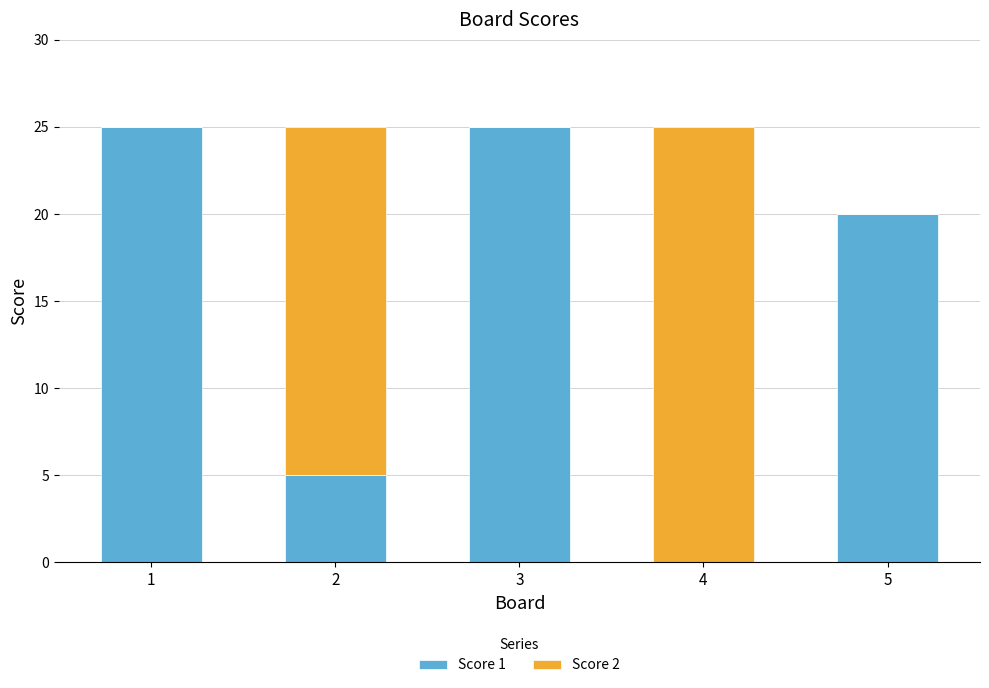

At which label is Score 1 closest to 12?

2